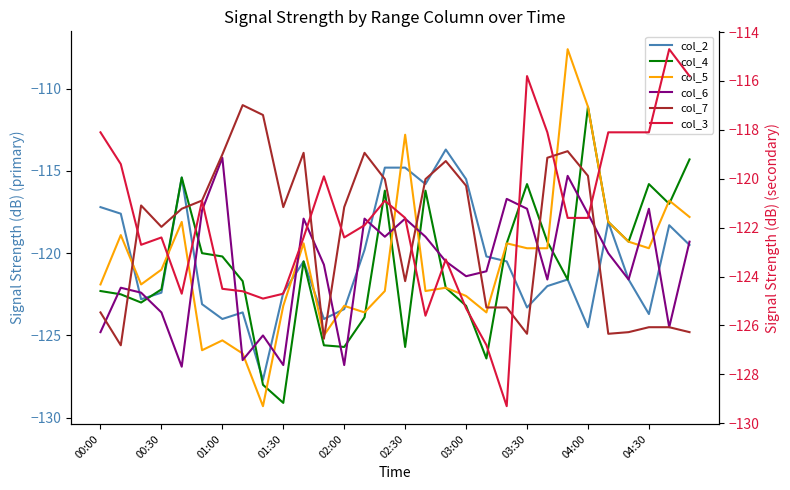

True or false: col_7 and col_3 intersect in this chart.

True